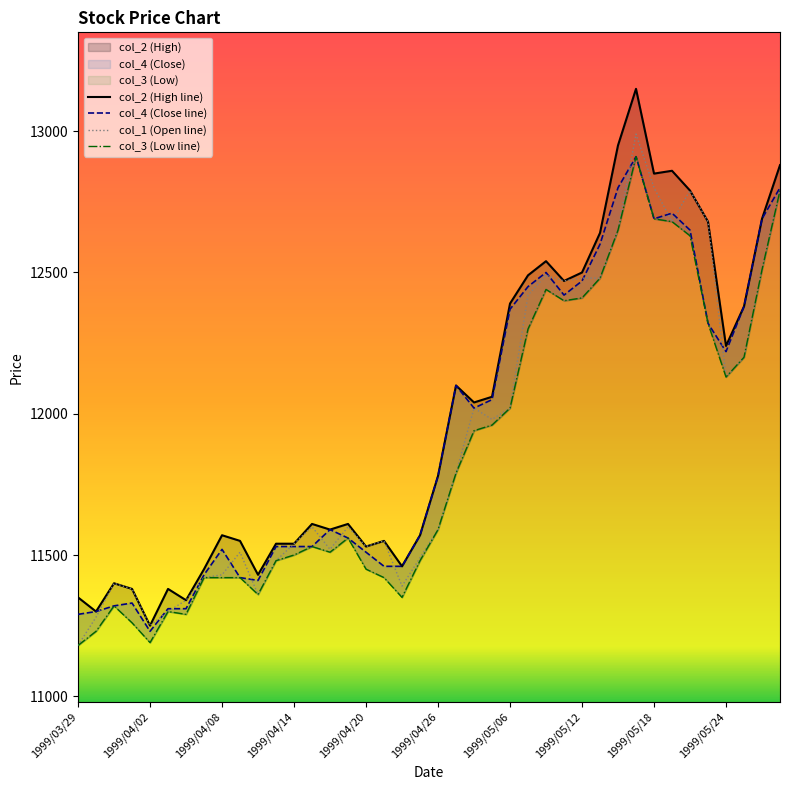

What is the label of the 38th point from the left?

1999/05/25